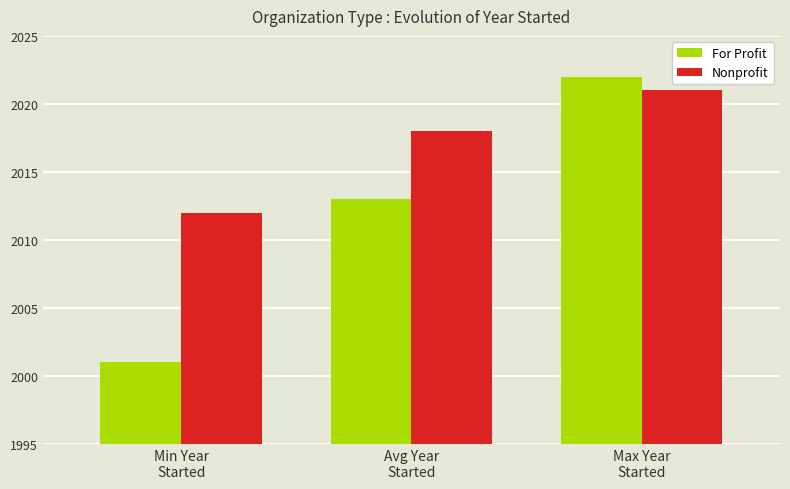

What is the maximum value for Nonprofit?

2021